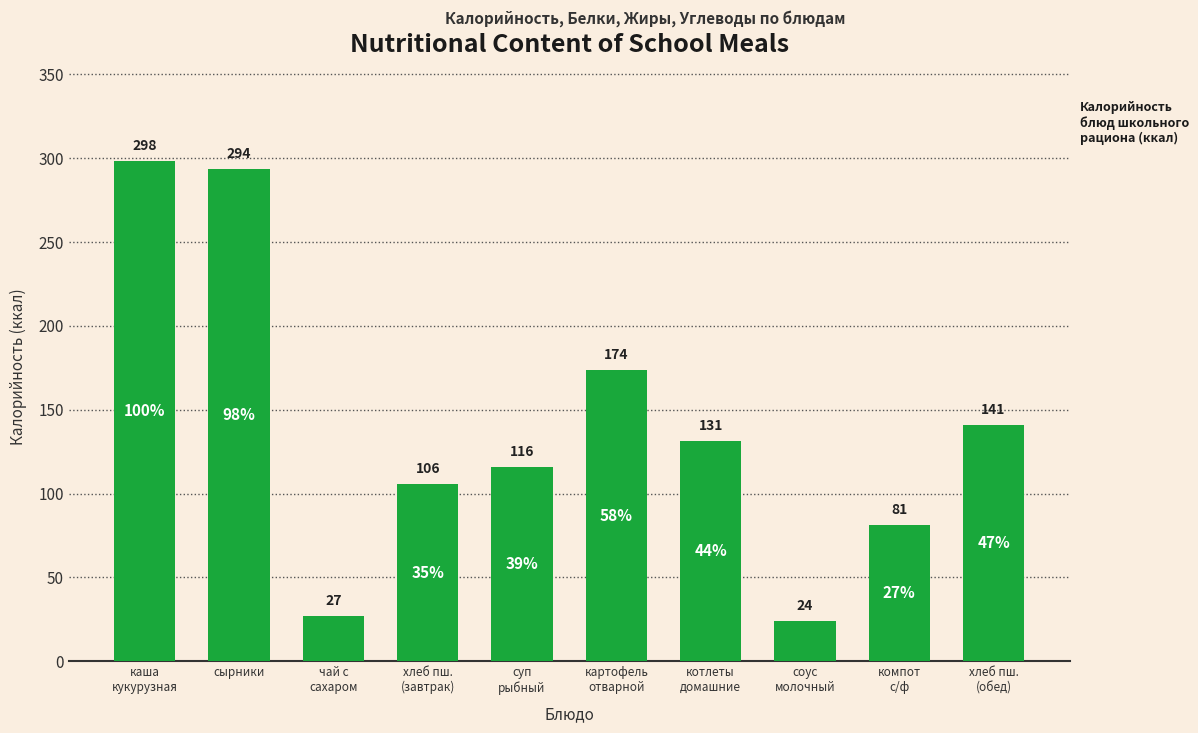

What is the greatest value displayed?

298.1